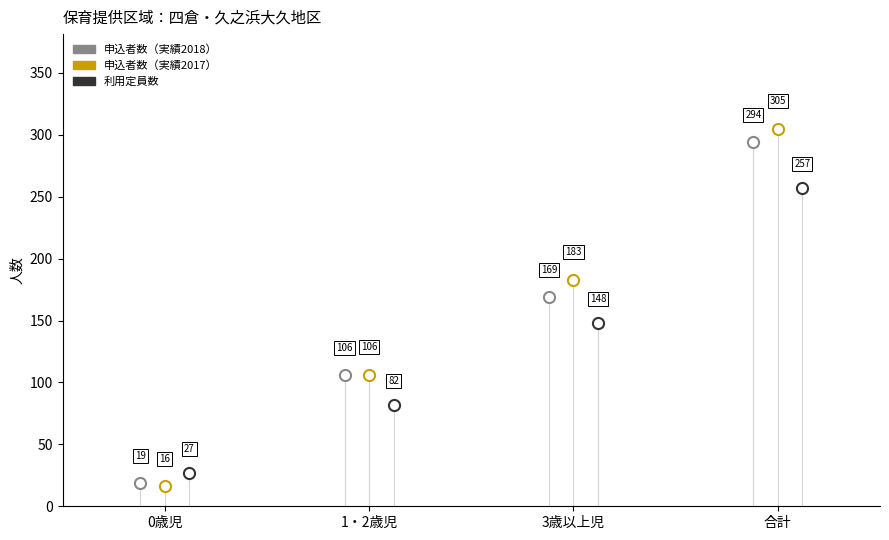

What is the sum of the 申込者数（実績2017） values at 合計 and 1・2歳児?

411